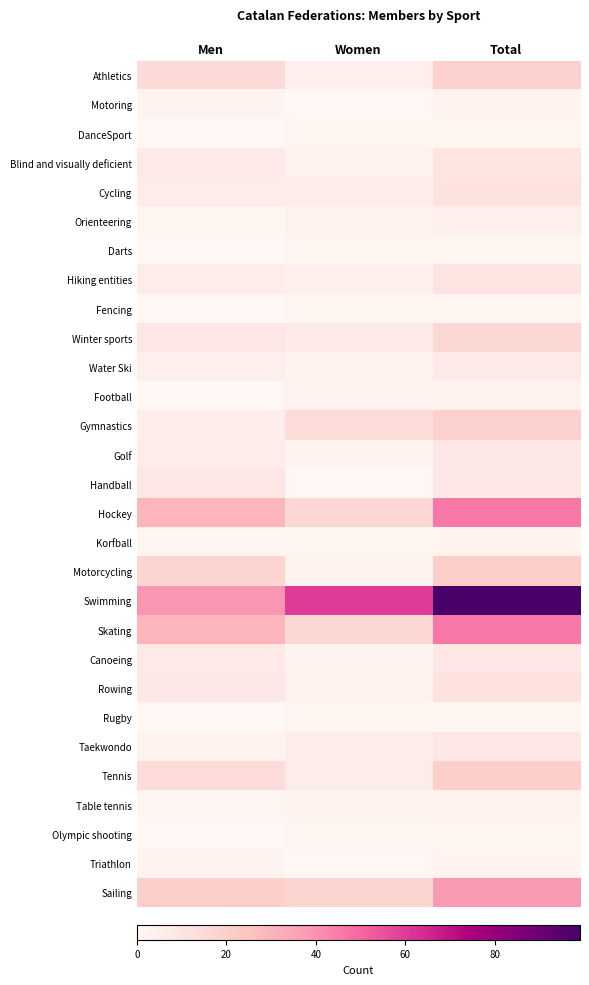

At how many categories does at least one series exceed 16?

3